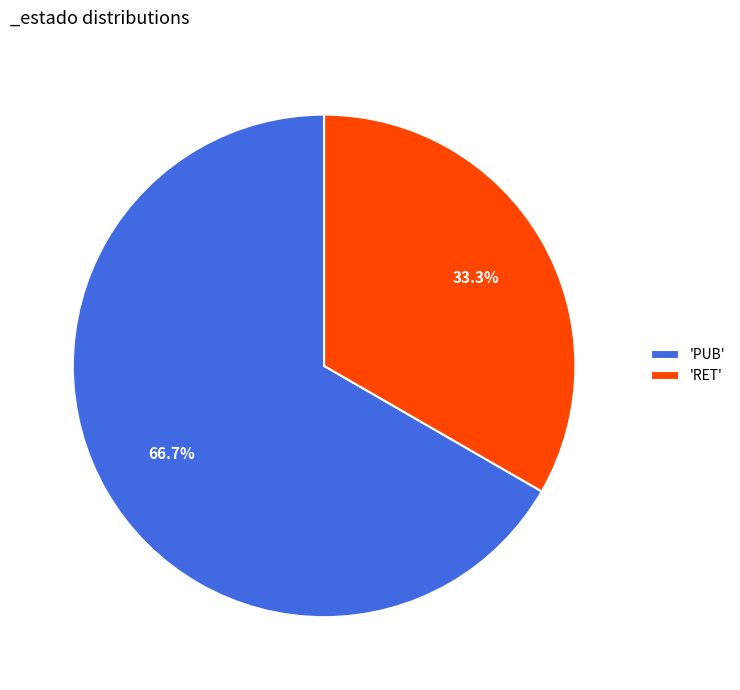

Which slice is the largest?

'PUB'